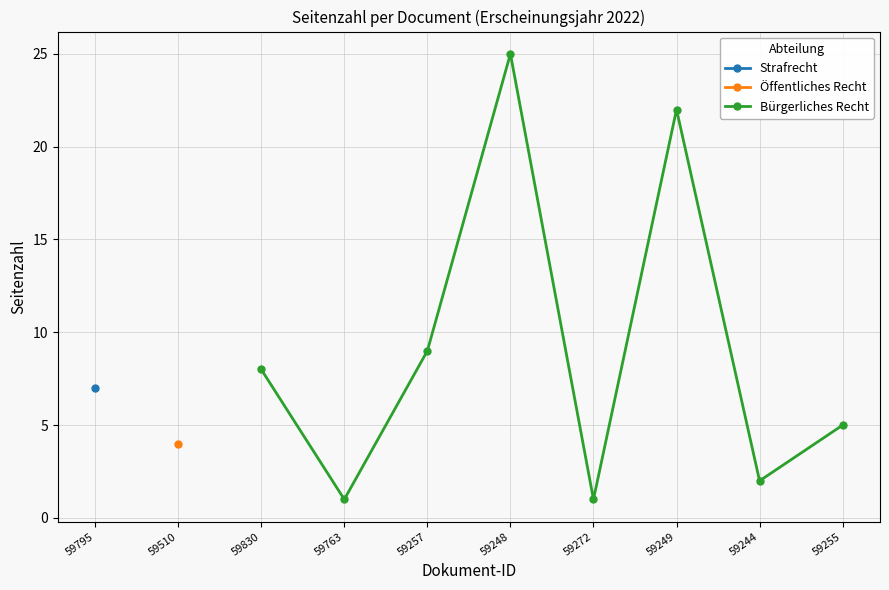

How many lines are shown in the chart?

1